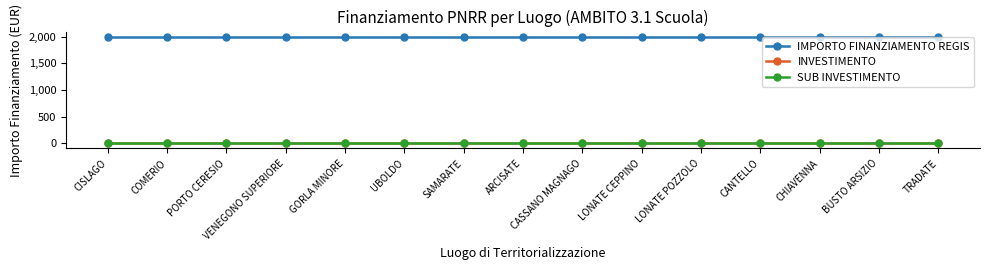

Is this an area chart (filled region under the line)?

No